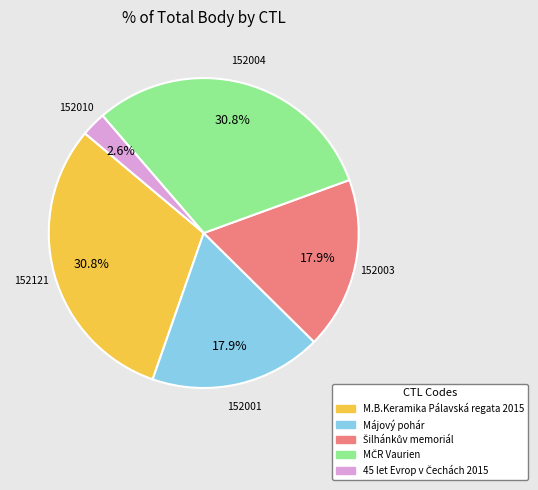

Is there any slice that represents more than half of the pie?

No